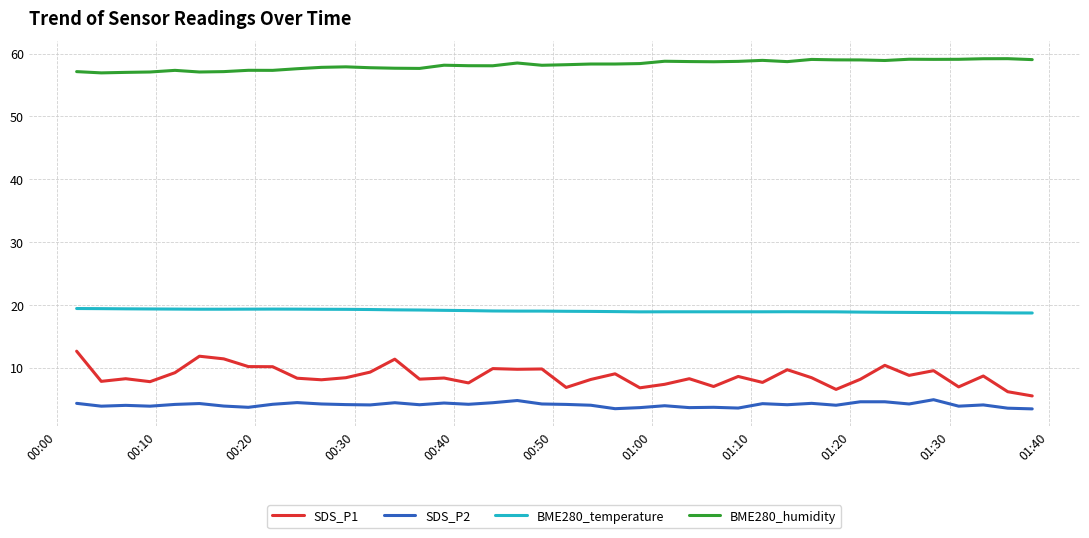

Rank the series by their maximum value, from highest to lowest.

BME280_humidity, BME280_temperature, SDS_P1, SDS_P2